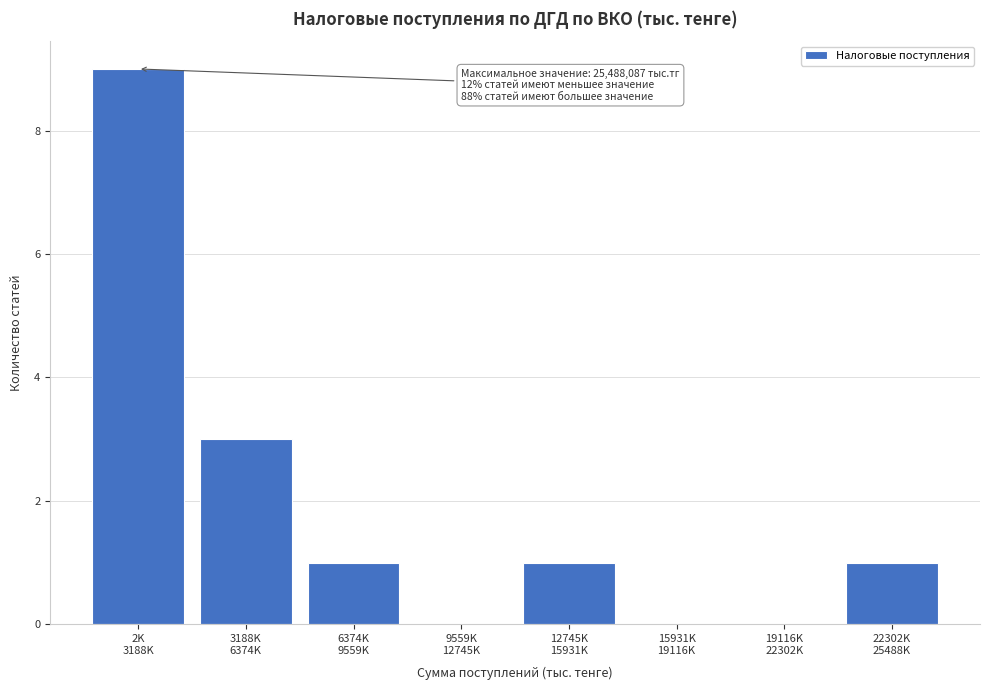

What is the maximum value shown in the chart?

9